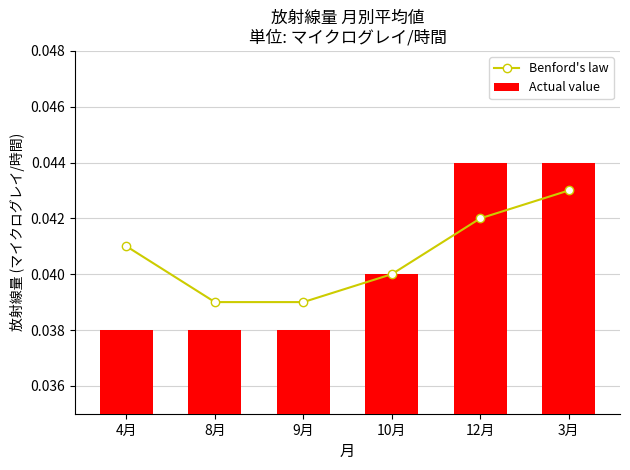

Count the Actual value values in the range 0 to 1.

6